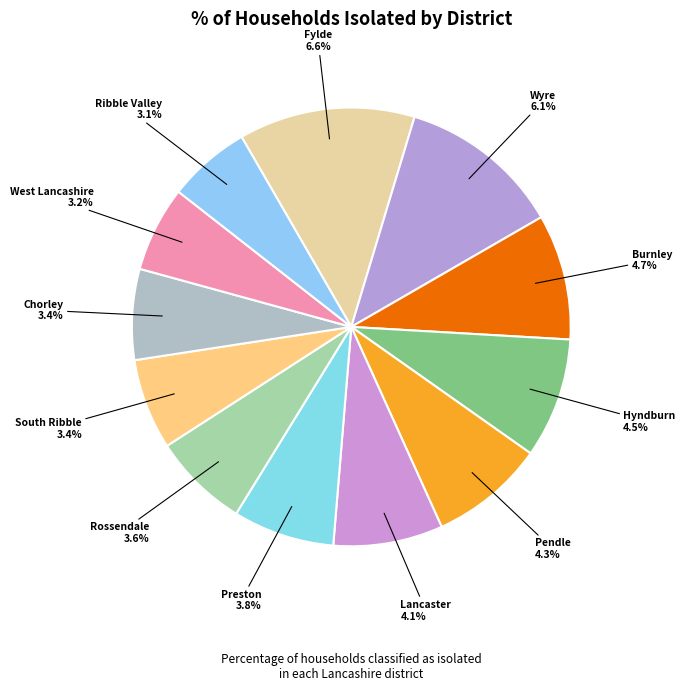

What is the largest slice in the pie chart?

Fylde